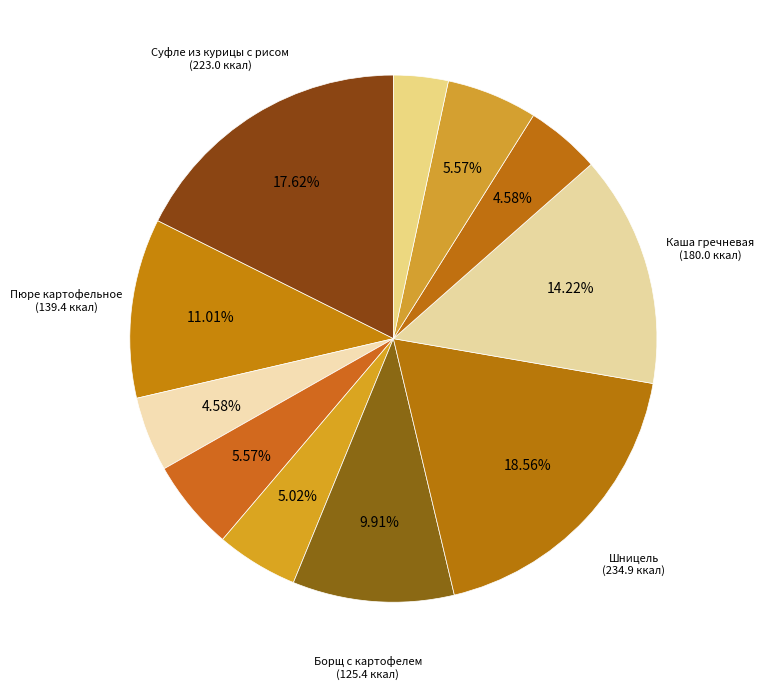

How many segments does this pie chart have?

11